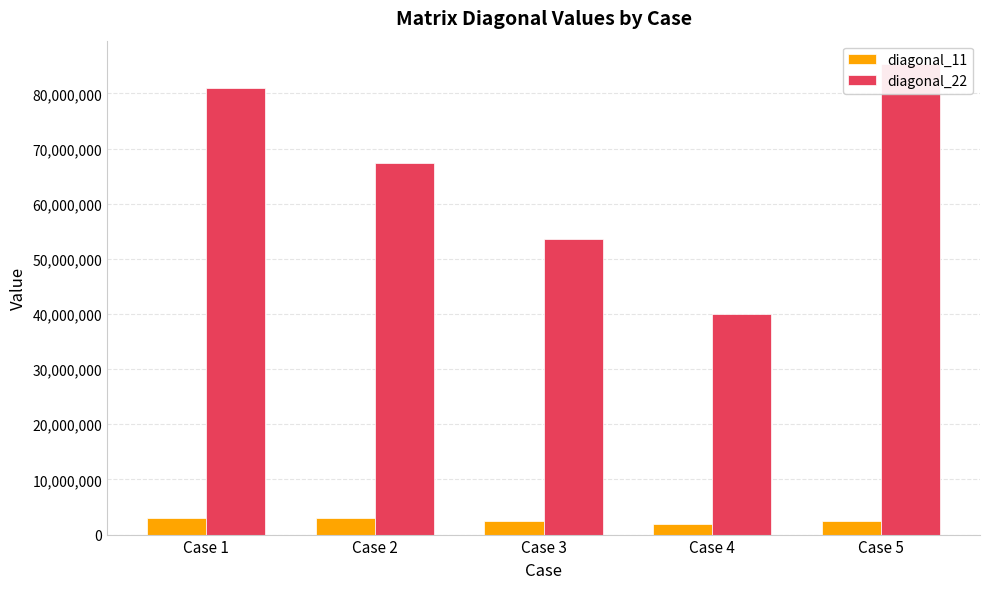

Which series has the largest range (max minus min)?

diagonal_22